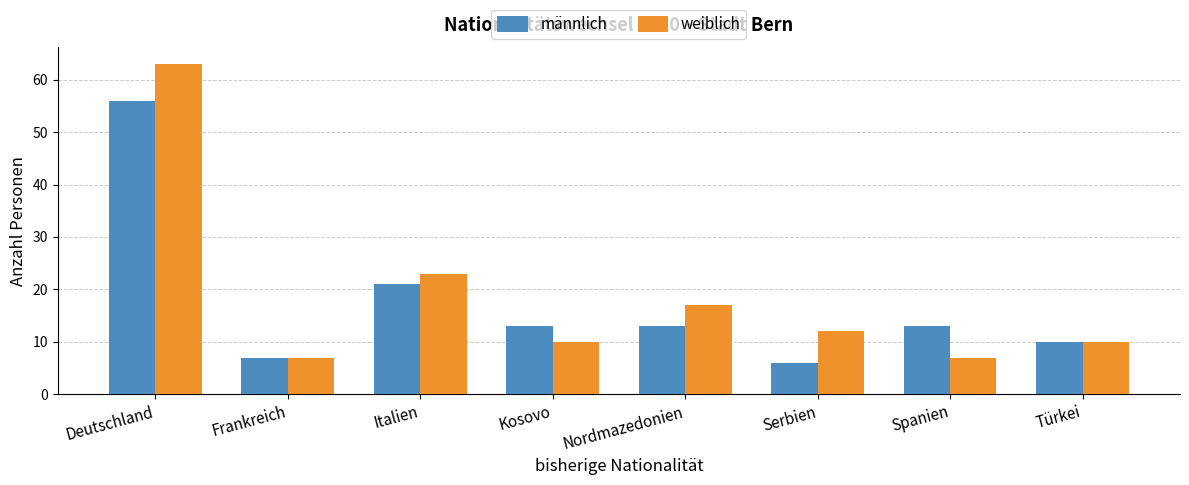

What is the difference between the highest and lowest values at Nordmazedonien?

4